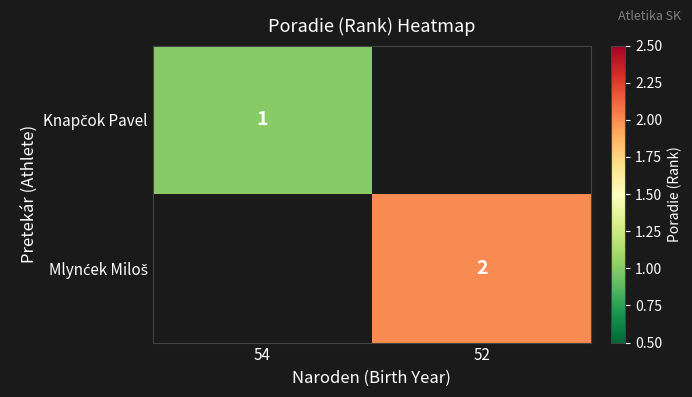

Rank the series by their average value, from lowest to highest.

Knapčok Pavel, Mlynćek Miloš